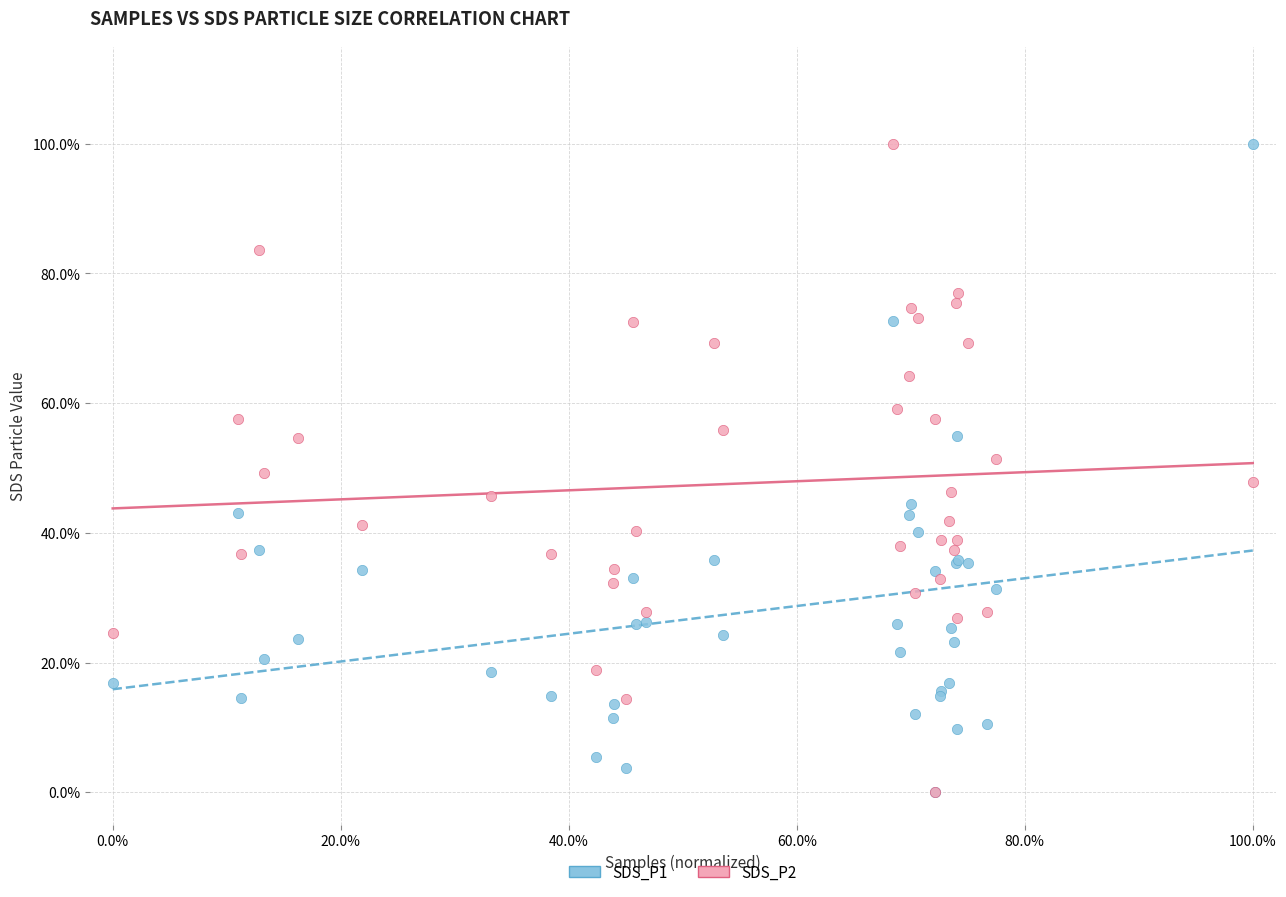

What are all the series names shown in the legend?

SDS_P1, SDS_P2